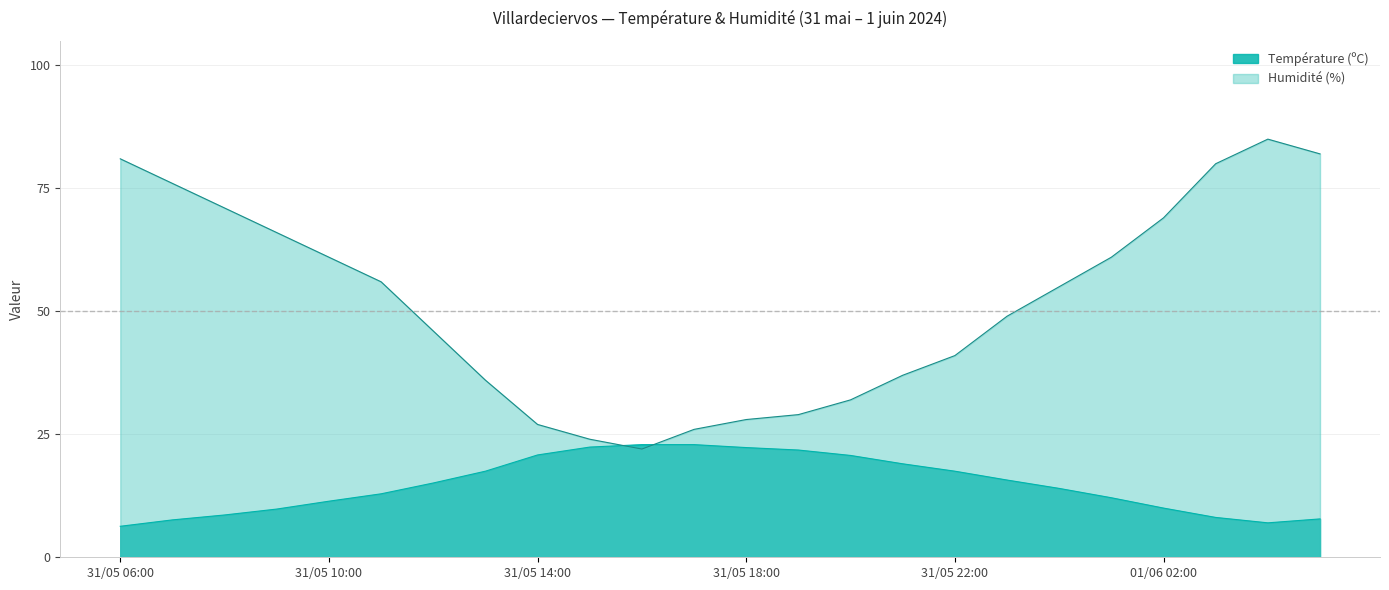

The value of Température (ºC) at 31/05 17:00 is 22.9. True or false?

True